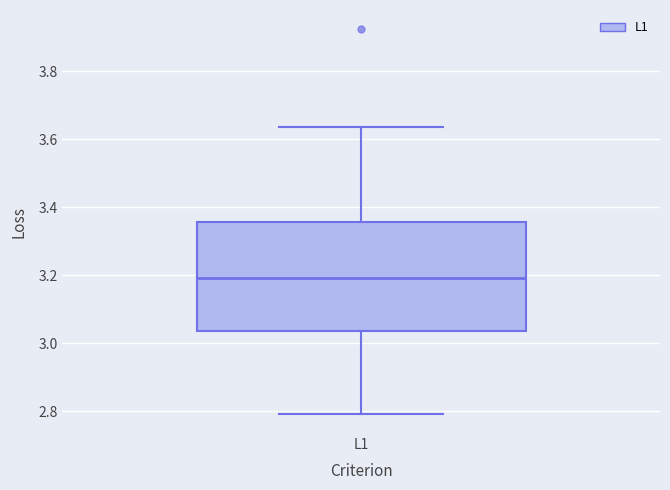

Where does the upper whisker of the box for L1 end on the y-axis? The values are not printed on the chart, so give them approximately, as read against the axis.

3.64